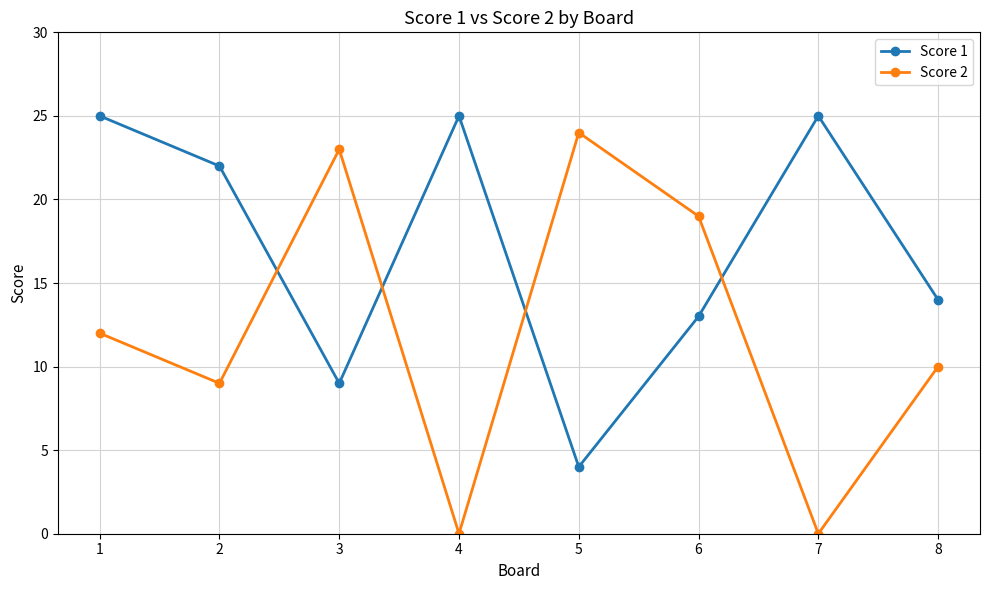

Which category has the highest value in the Score 2 series?

5